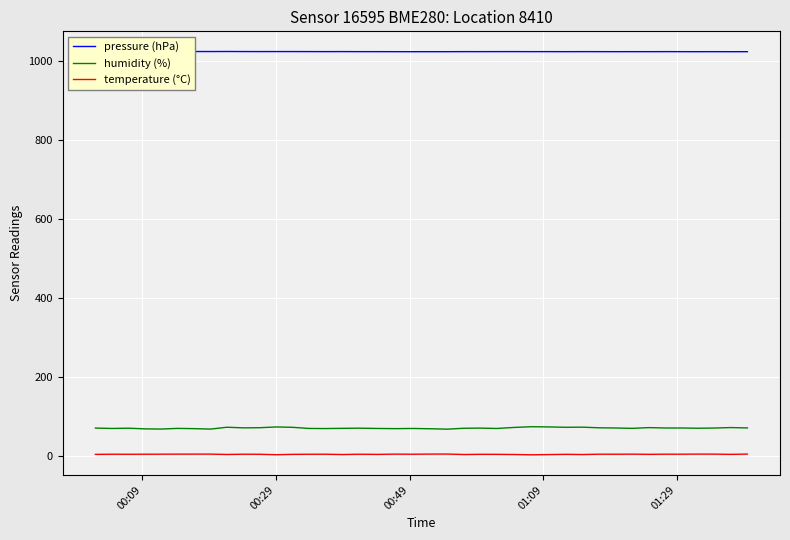

How many lines are shown in the chart?

3